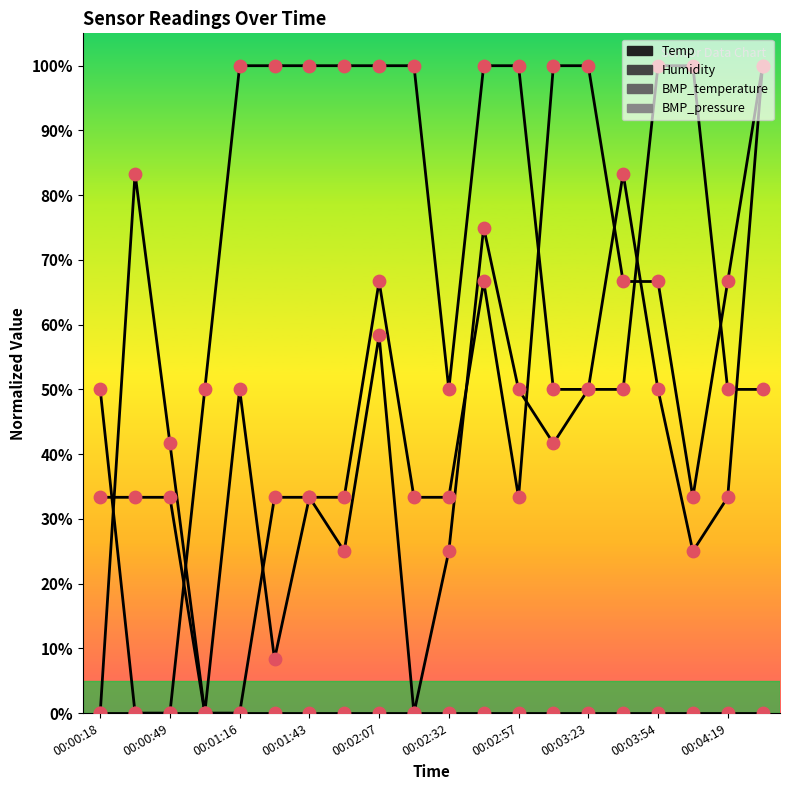

Does the chart have visible grid lines?

No